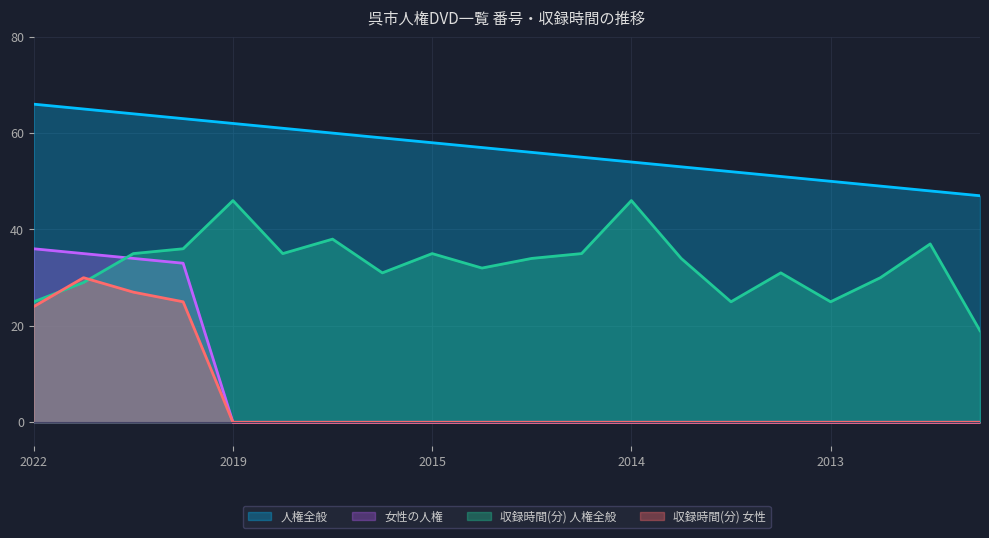

Between 6 and 11, which series saw the biggest shift?

人権全般